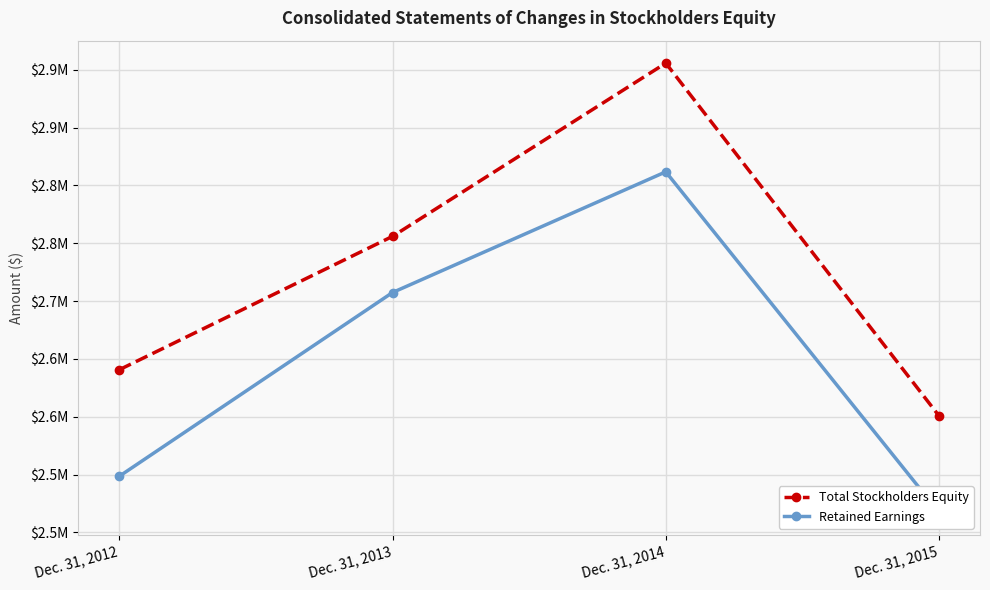

Does the chart display data point markers on the line(s)?

Yes